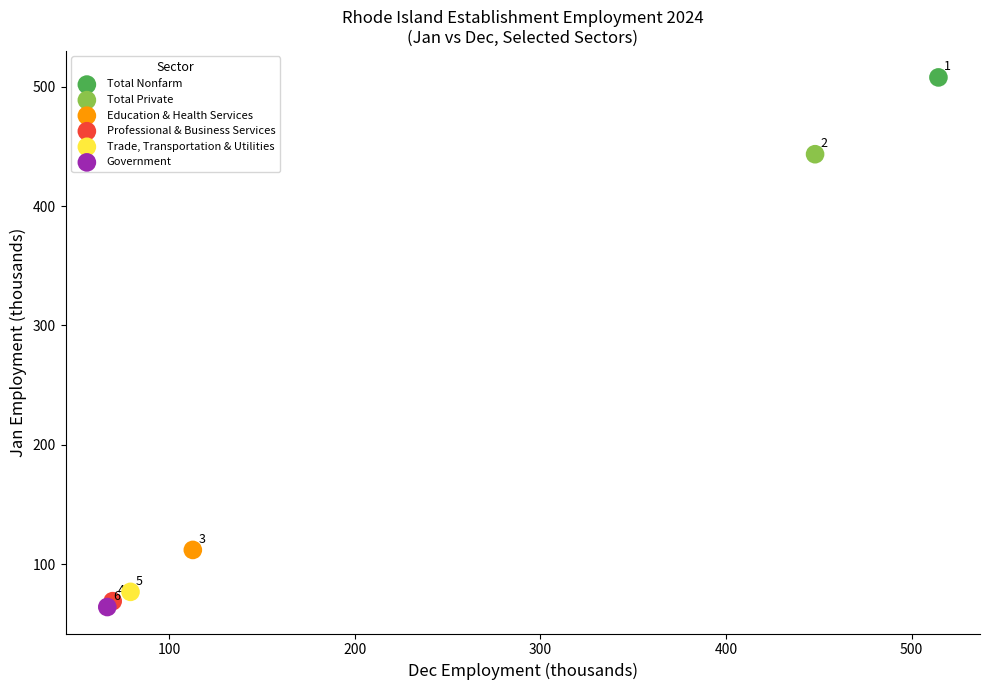

Which series reaches the maximum Y coordinate?

Total Nonfarm